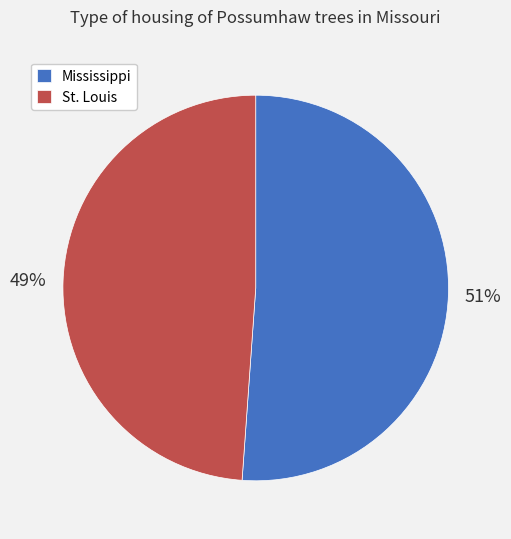

True or false: St. Louis accounts for 49% of the total.

True